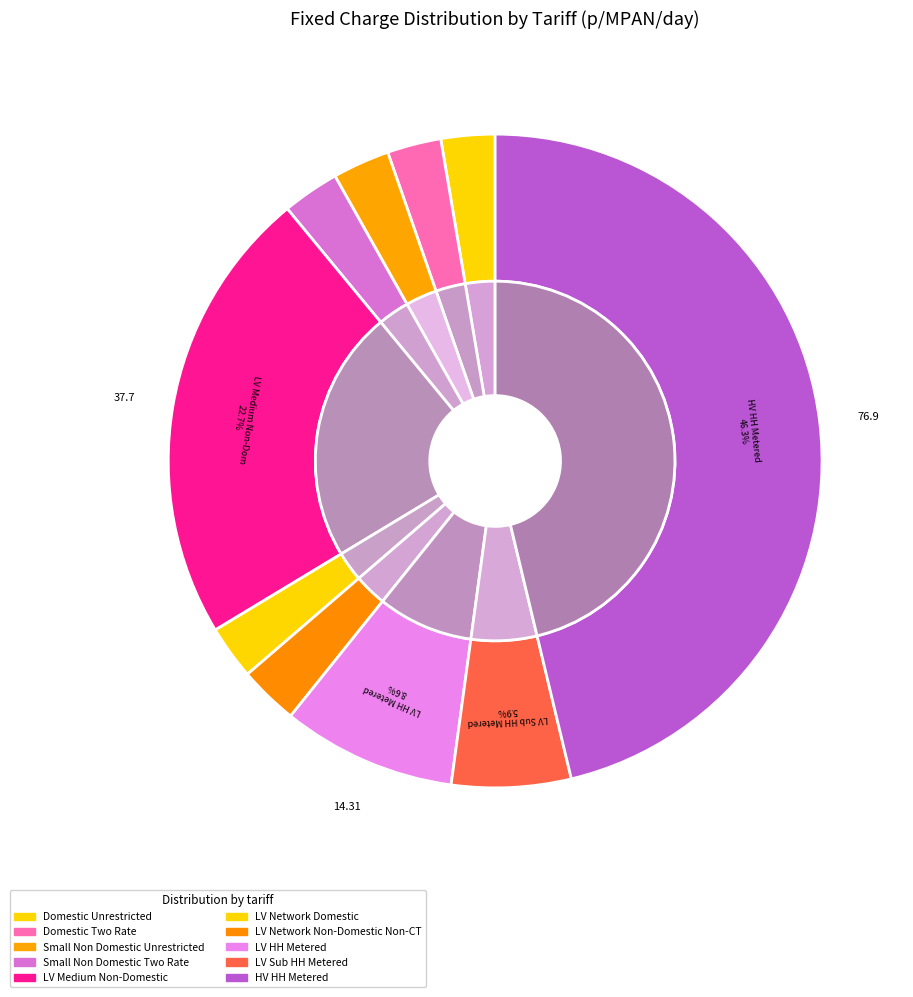

To the nearest percent, what percentage of the pie is LV Medium Non-Domestic?

23%